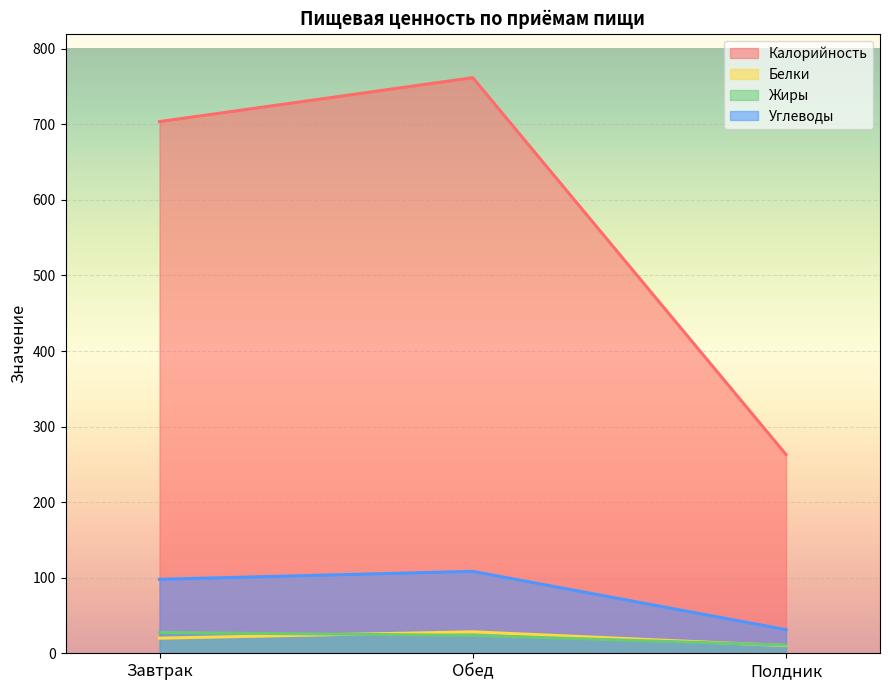

Reading left to right, transcribe all the data shown in this chart.

Калорийность: Завтрак=703.6	Обед=761.7	Полдник=263.0
Белки: Завтрак=20.0	Обед=28.4	Полдник=10.1
Жиры: Завтрак=27.6	Обед=23.6	Полдник=10.8
Углеводы: Завтрак=97.9	Обед=108.4	Полдник=31.2